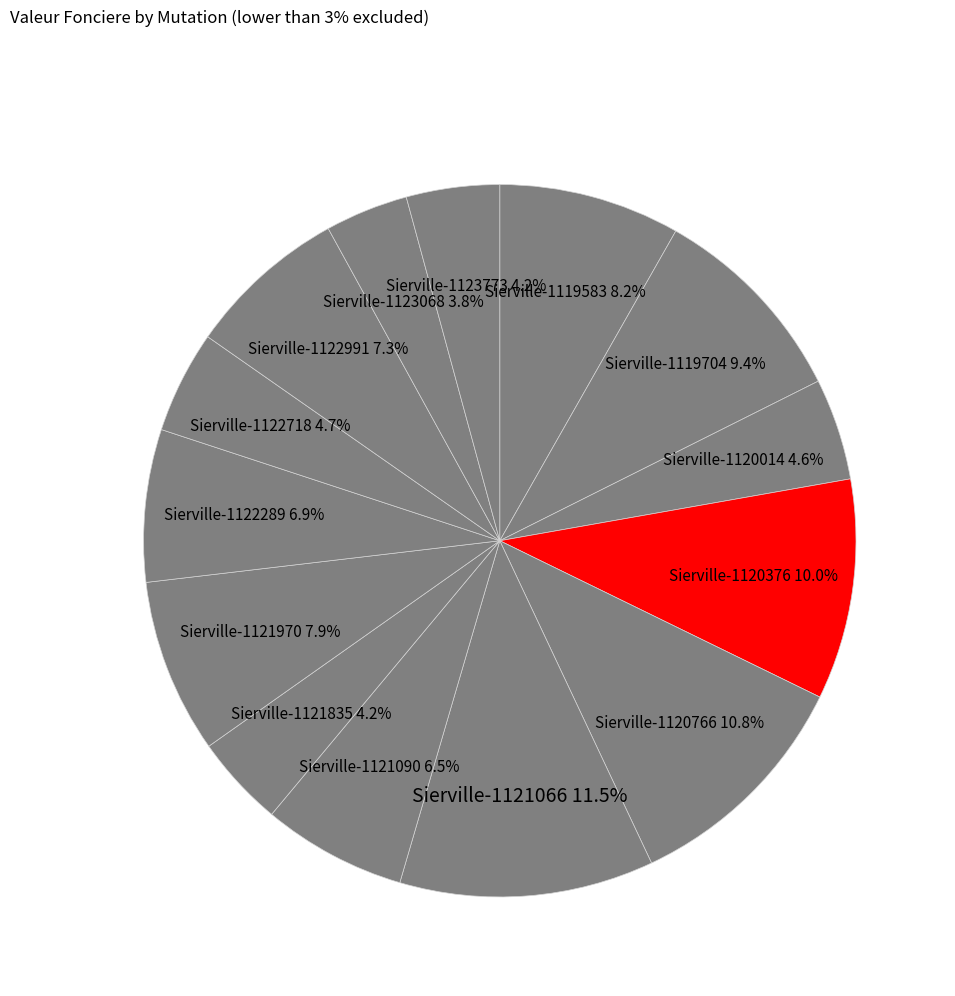

Between Sierville-1121970 and Sierville-1121835, which is larger?

Sierville-1121970